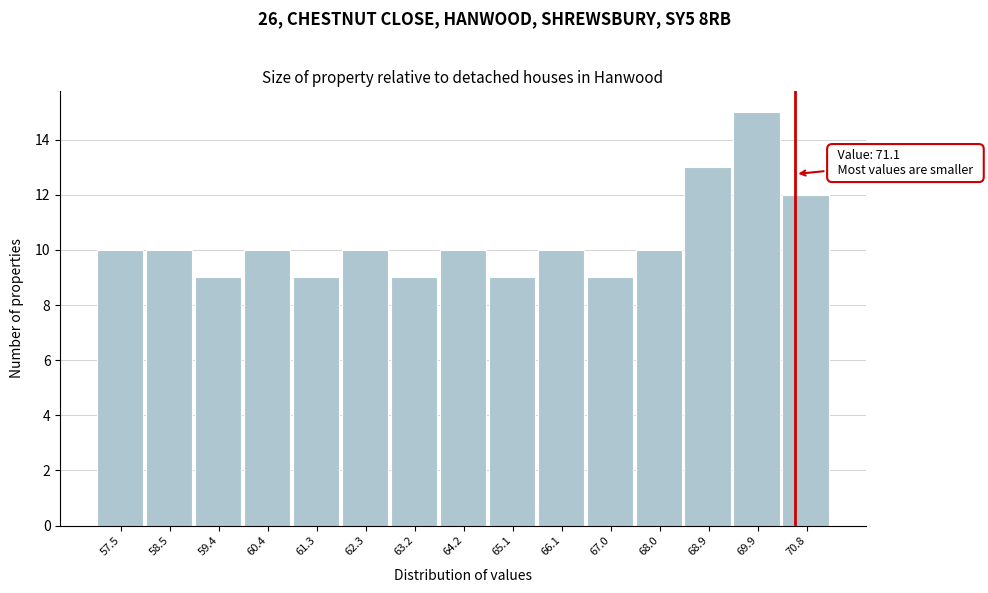

Reading right to left, extract all data points from this chart.

70.8=12	69.9=15	68.9=13	68.0=10	67.0=9	66.1=10	65.1=9	64.2=10	63.2=9	62.3=10	61.3=9	60.4=10	59.4=9	58.5=10	57.5=10